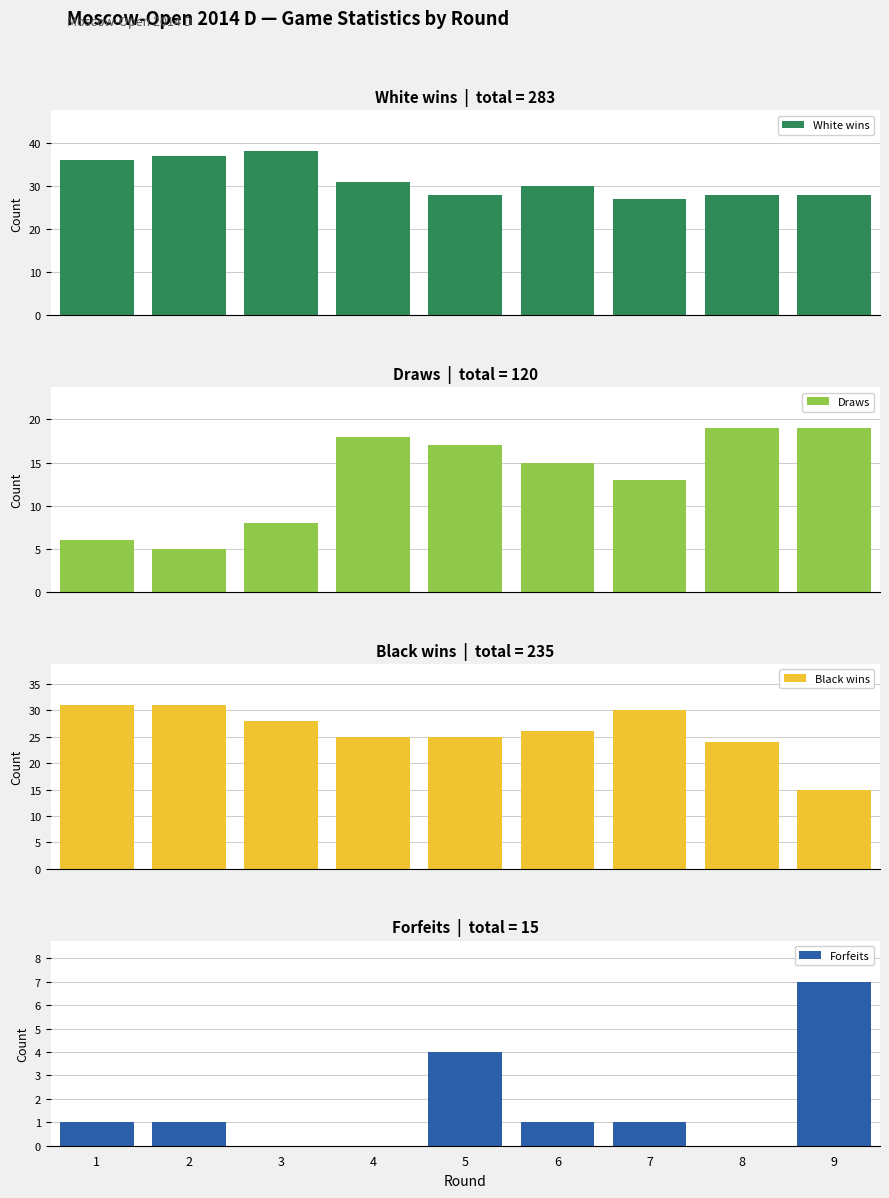

Rank the series by their average value, from highest to lowest.

White wins, Black wins, Draws, Forfeits